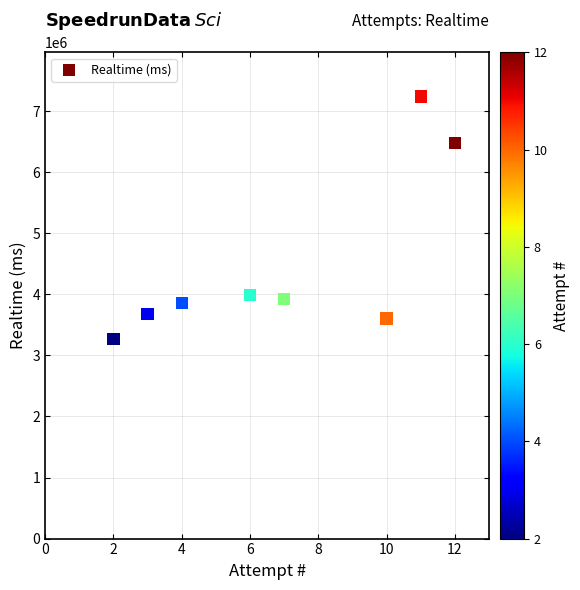

What is the average Y value?

4505765